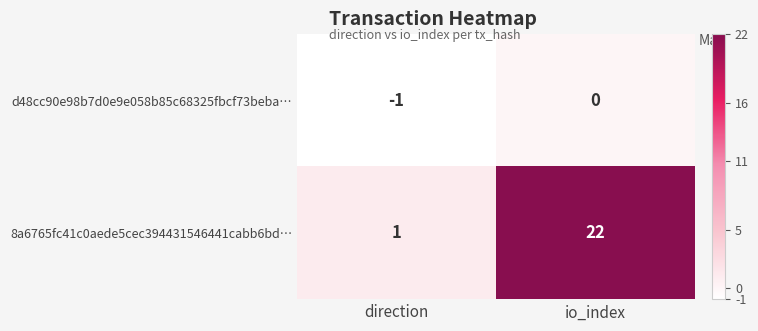

Which series has the largest total across all categories?

8a6765fc41c0aede5cec394431546441cabb6bd…